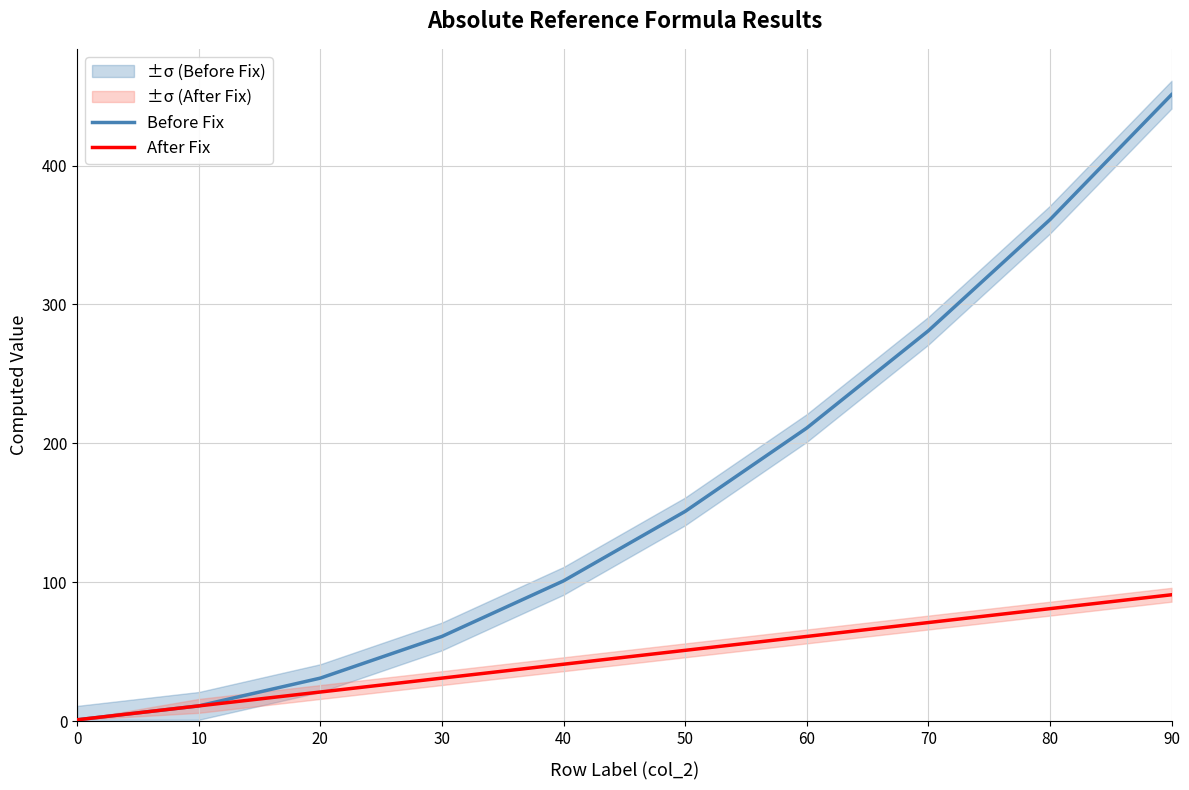

At how many categories does at least one series exceed 89?

6